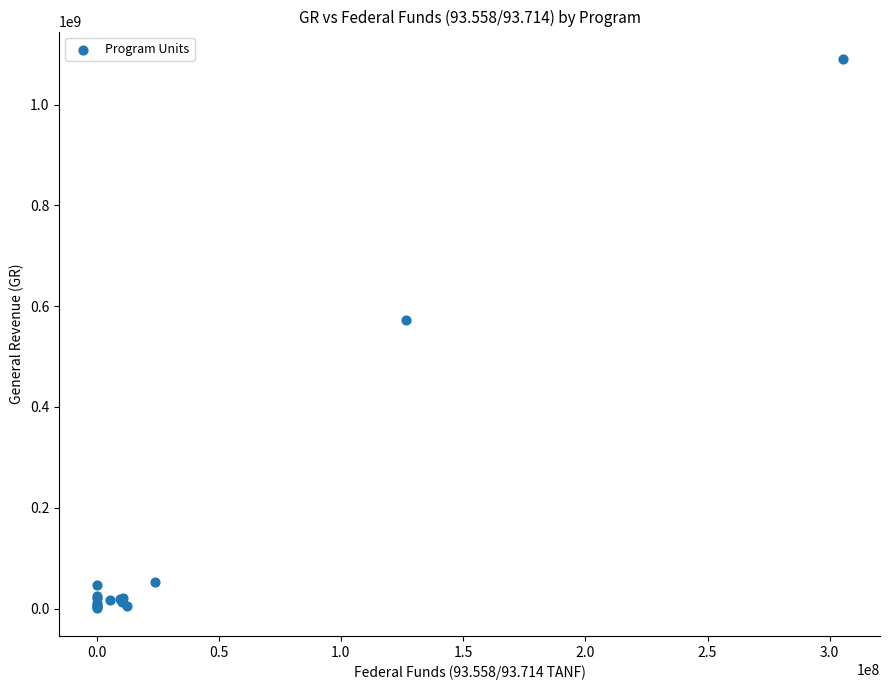

What Y value in the scatter plot is closest to 545215934?

573513718